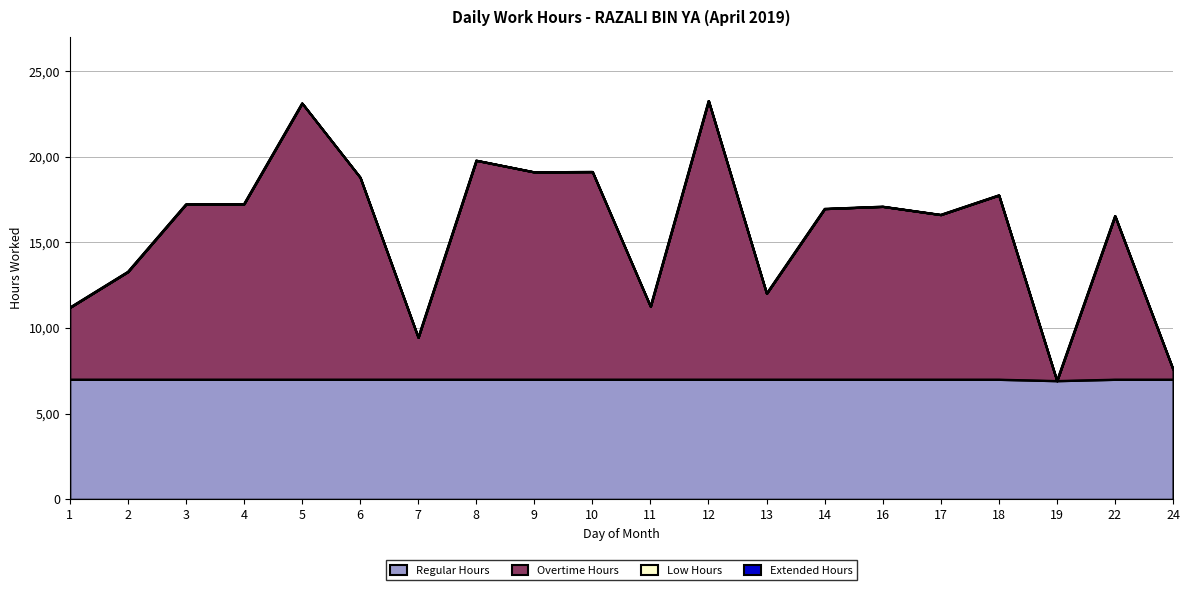

At how many categories does at least one series exceed 20?

2